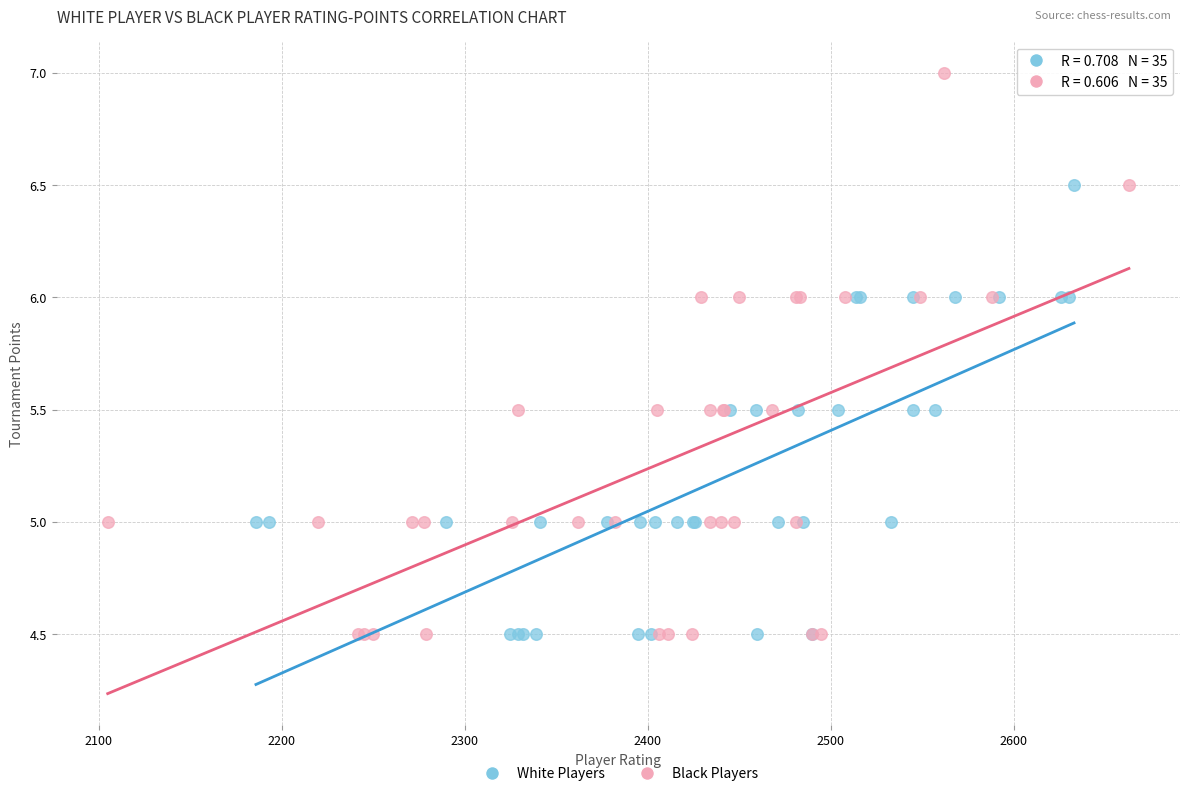

Which series has the largest Y range (max minus min)?

Black Players